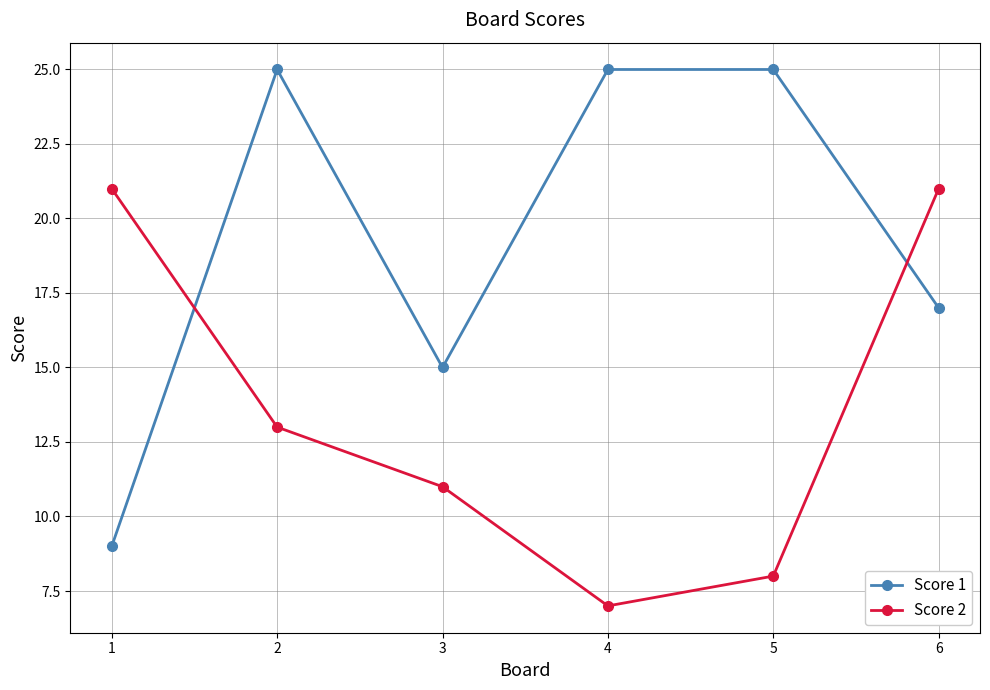

What is the sum of the Score 1 values at 3 and 6?

32